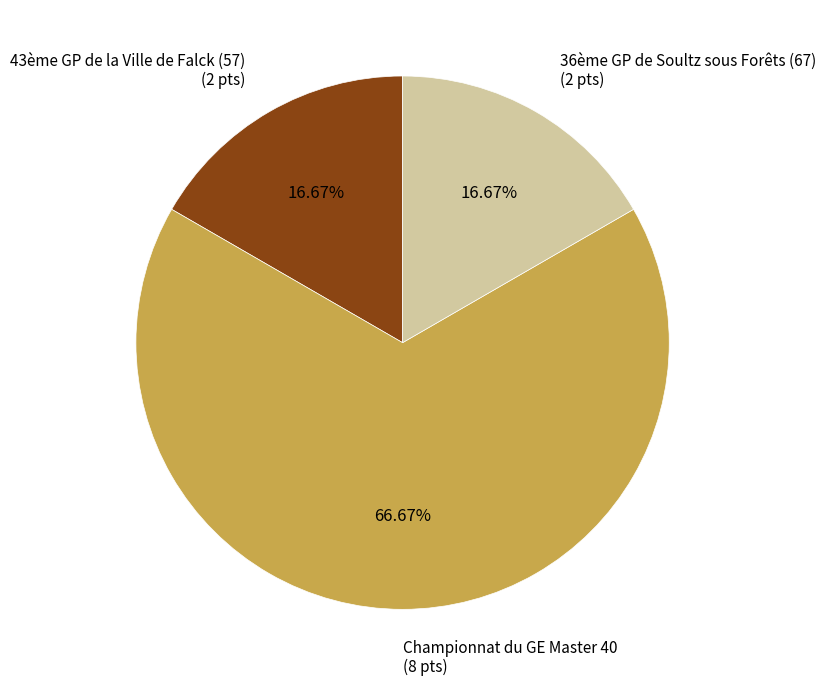

How many slices are in this pie chart?

3